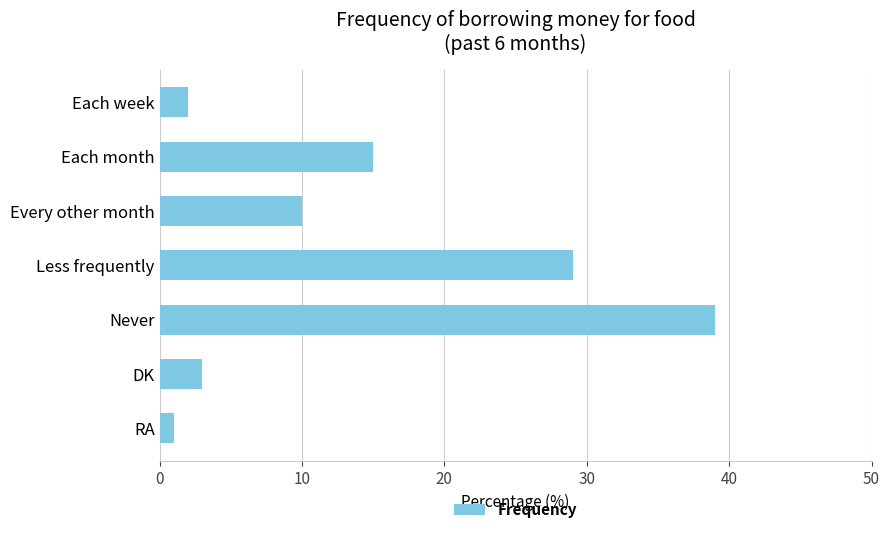

Reading top to bottom, extract all data points from this chart.

2	15	10	29	39	3	1